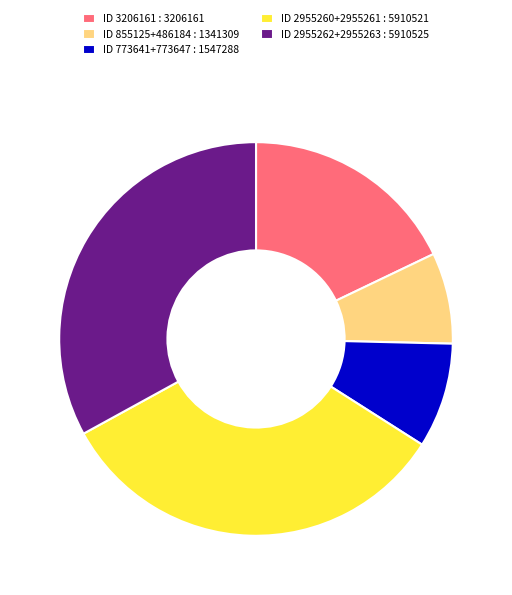

The ID 3206161 : 3206161 slice represents 18% of the pie. True or false?

True